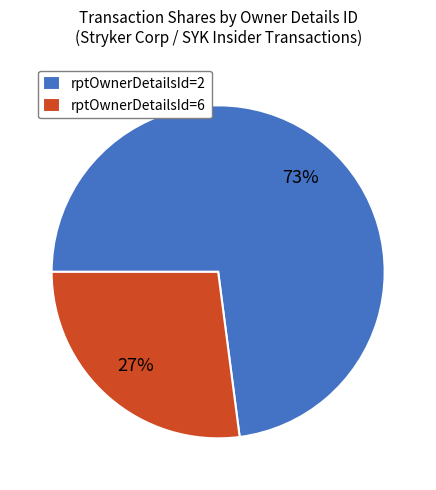

What is the largest slice in the pie chart?

rptOwnerDetailsId=2